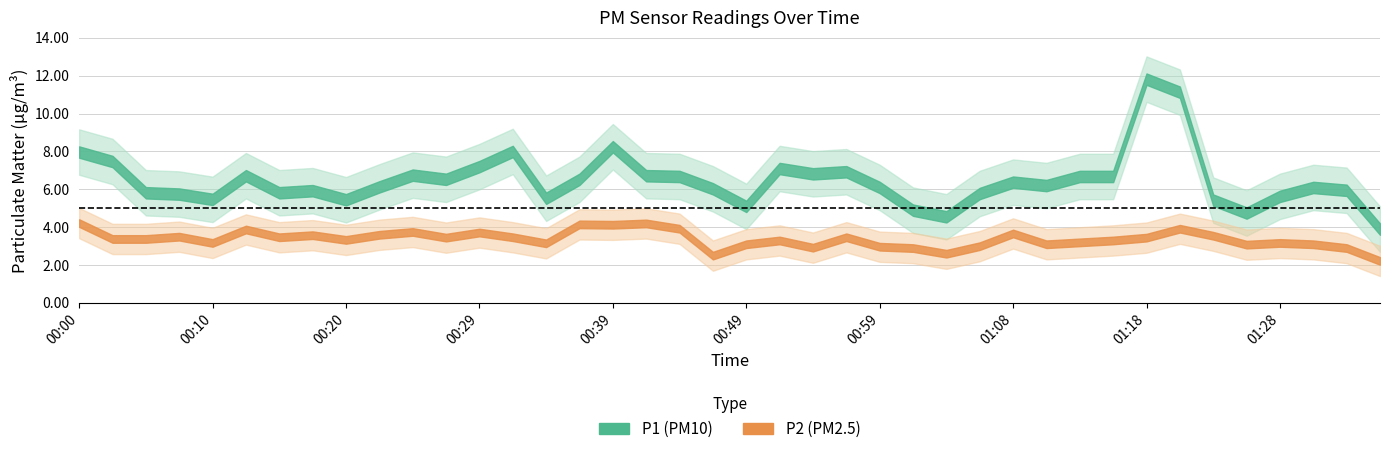

How many interior local peaks does the P2 series have?

12